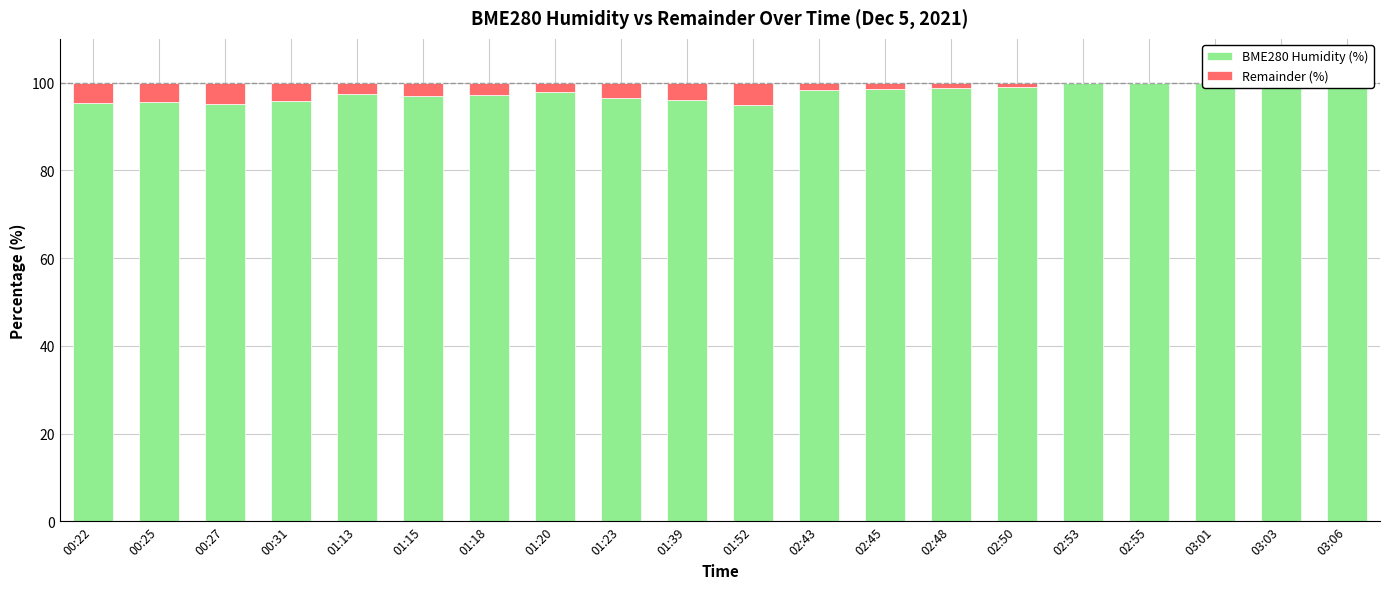

How many bars are there in each group?

2